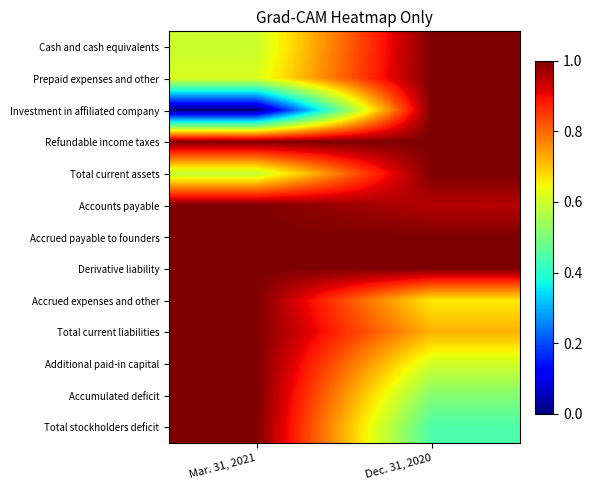

What is the total value across all series at Mar. 31, 2021?

10.8